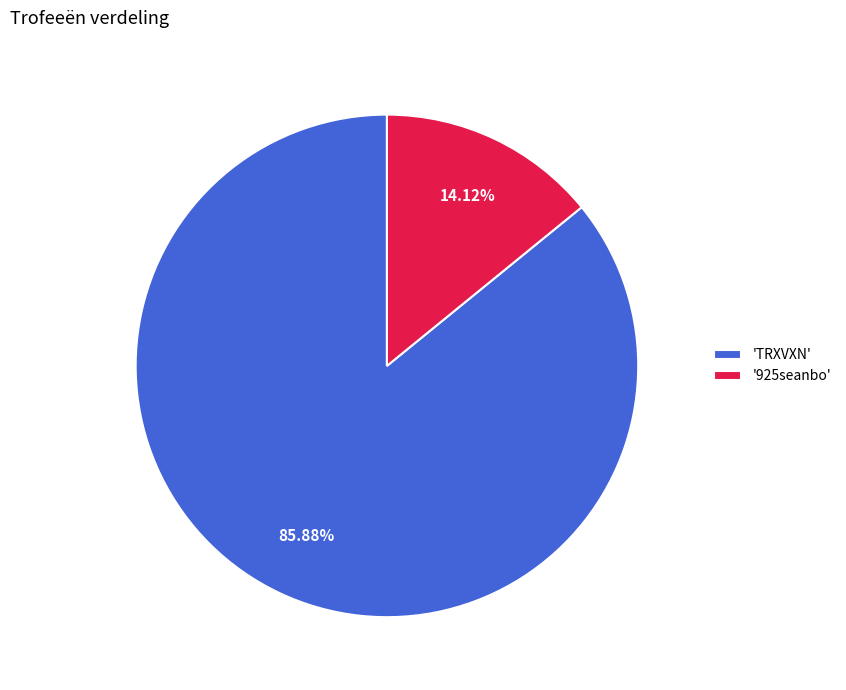

Which slice is the largest?

'TRXVXN'